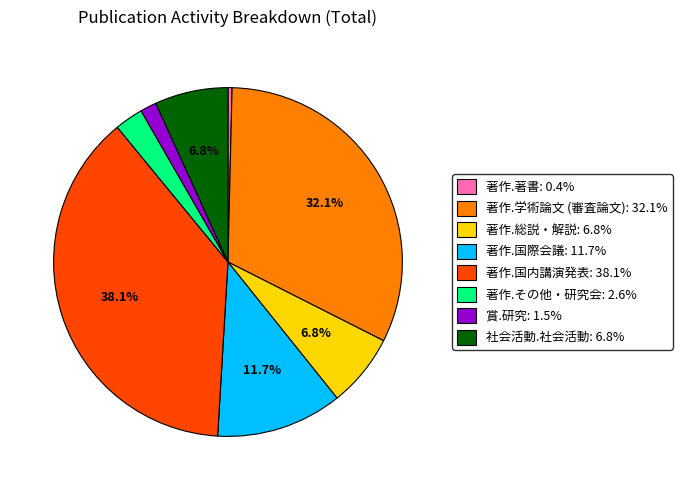

Which has a higher value, 著作.学術論文 (審査論文) or 社会活動.社会活動?

著作.学術論文 (審査論文)